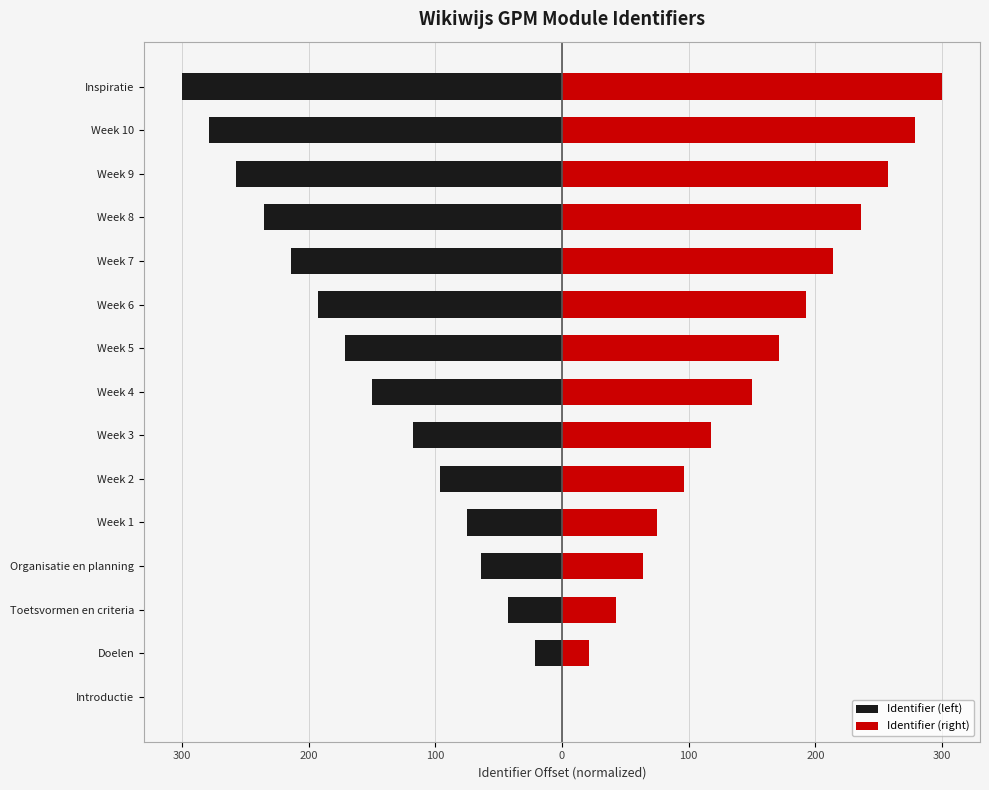

How many bars are there in total?

30